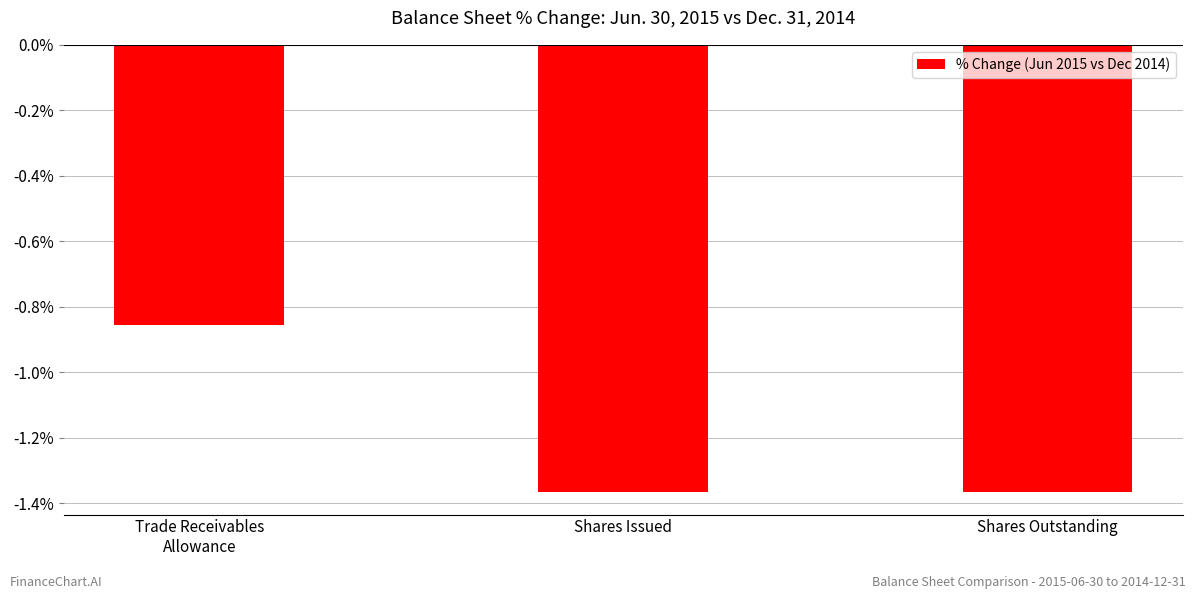

The value at Shares Issued is -2.2. True or false?

False